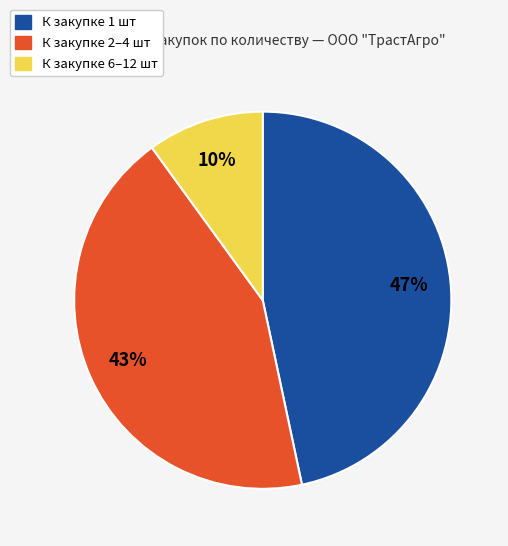

To the nearest percent, what is the difference between the largest and smallest slice percentages?

37%